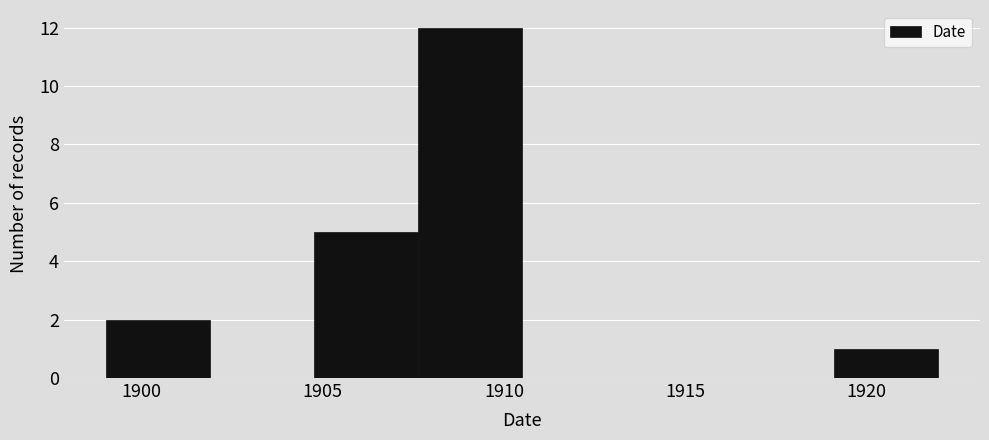

What is the height of the bar covering 1919.0 to 1922.0 on the x-axis? Neither the bar edges nor the heights are printed on the chart, so give them approximately, as read against the axes.

1